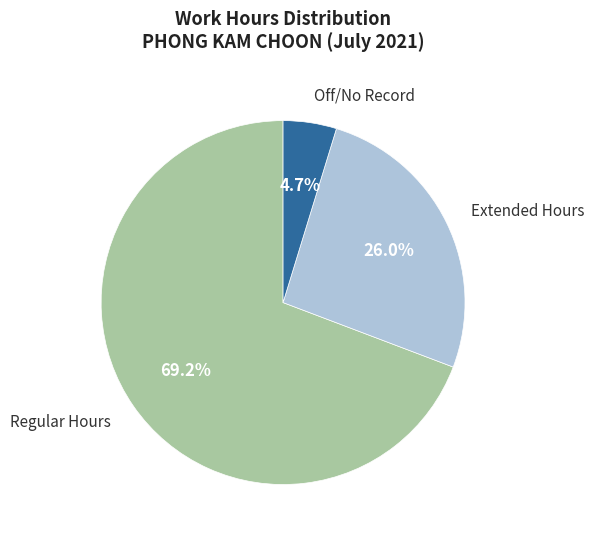

Does any single category account for the majority?

Yes